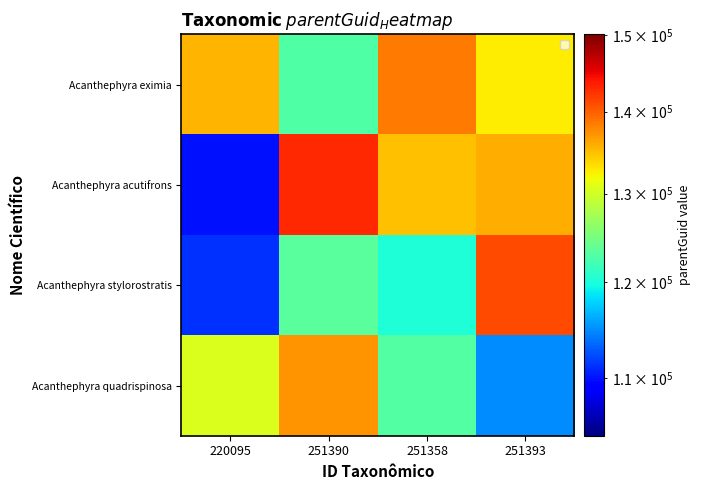

Which series has the widest spread of values?

Acanthephyra acutifrons